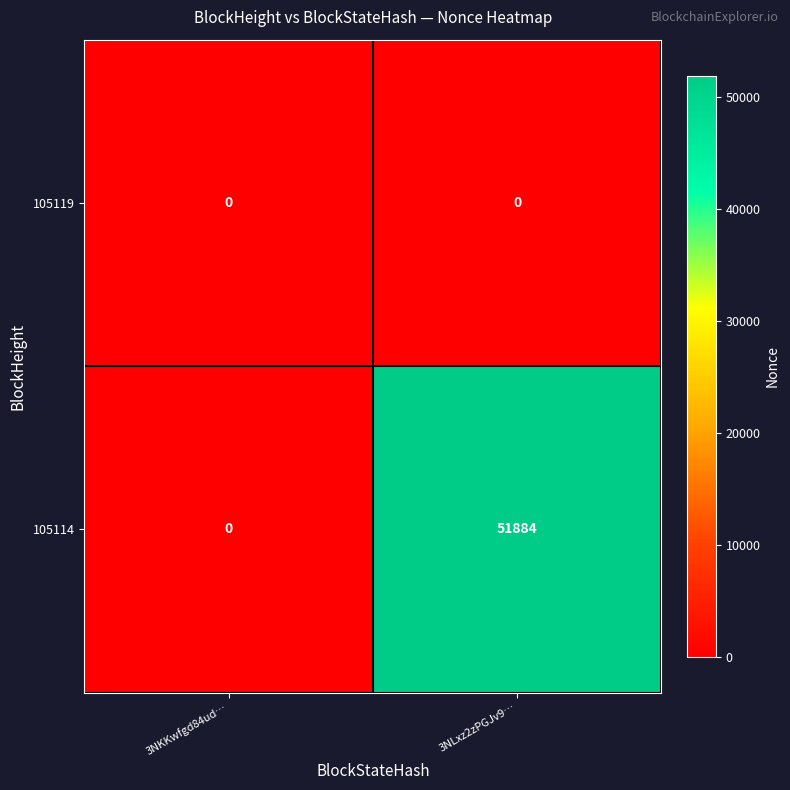

How many categories are shown in the chart?

2